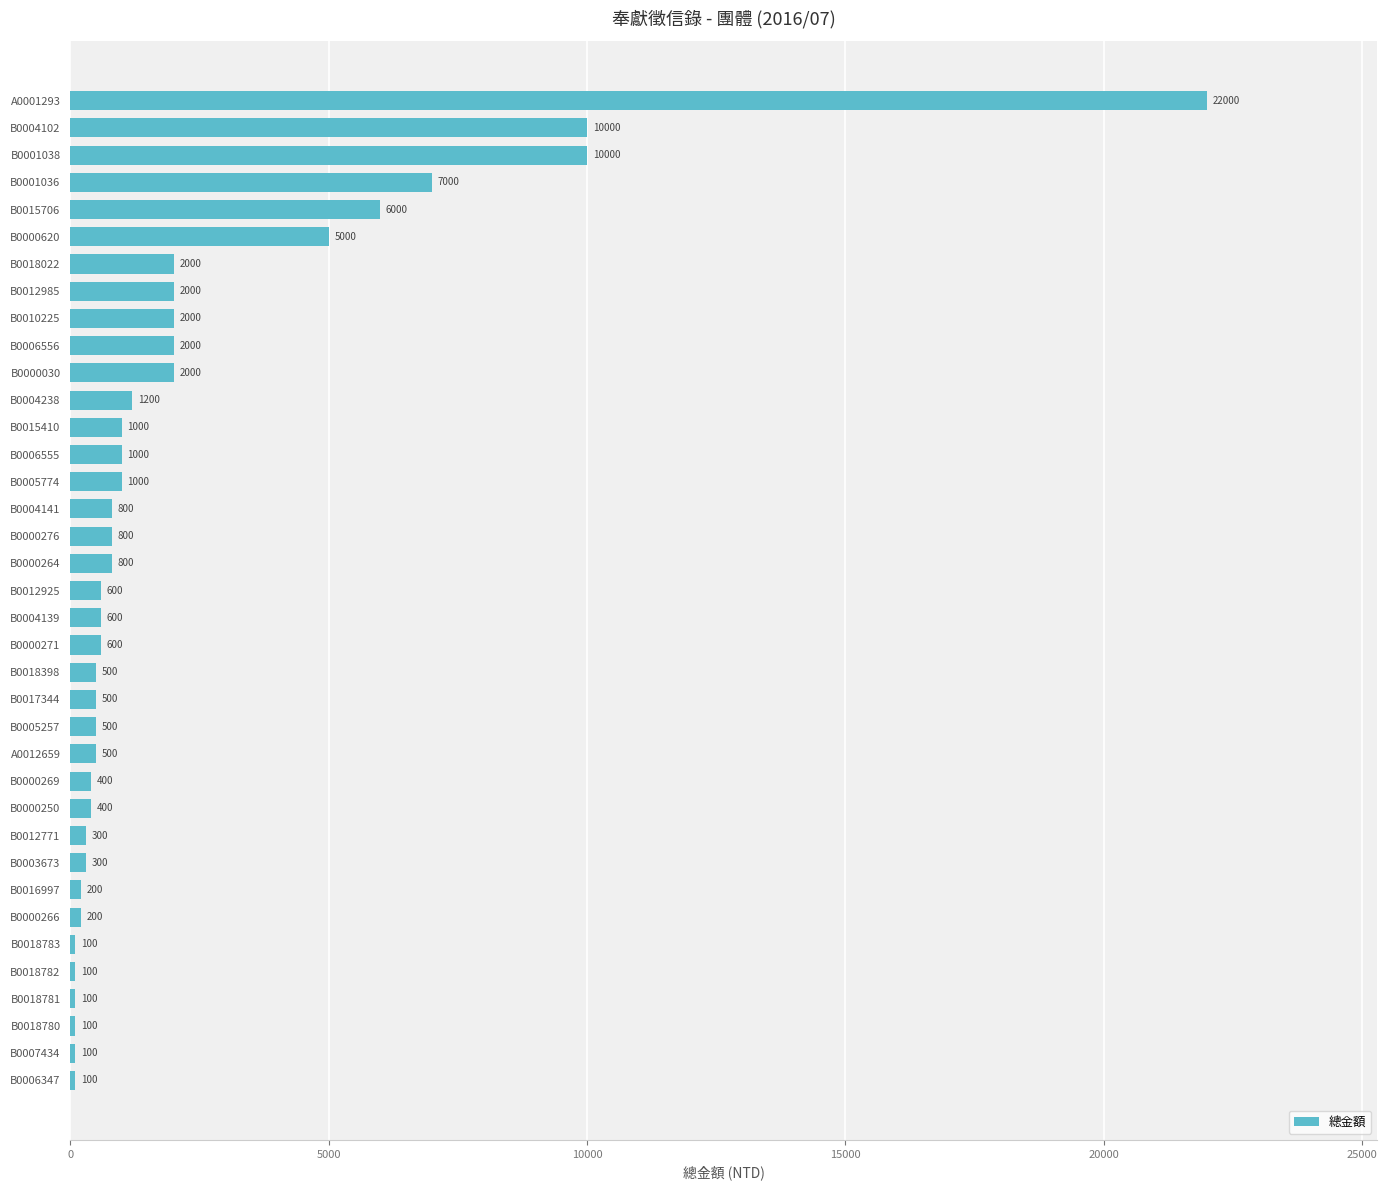

The value at B0004102 is 17437. True or false?

False